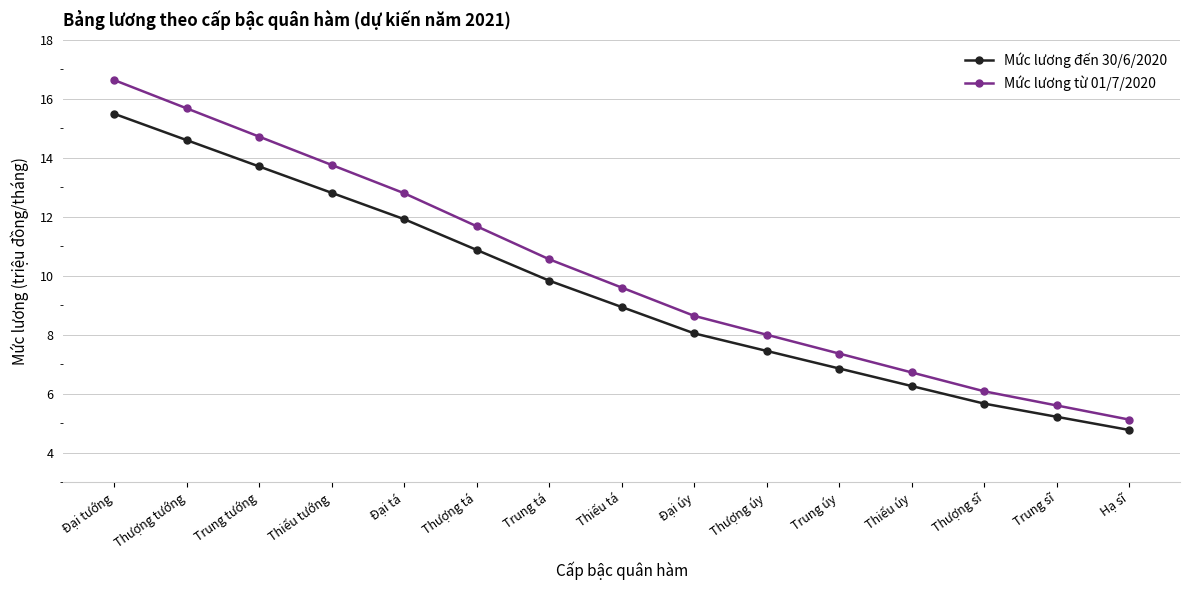

At which category is the sum across all series the highest?

Đại tướng